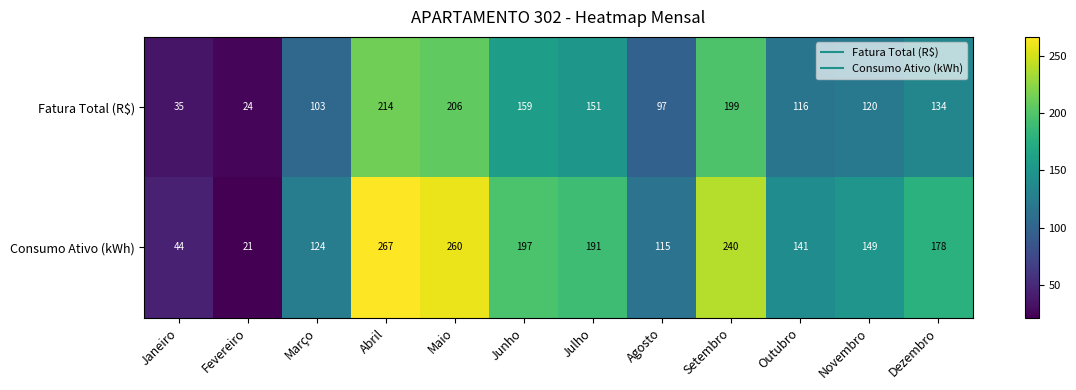

True or false: Fatura Total (R$) has a value of 206 at Maio.

True